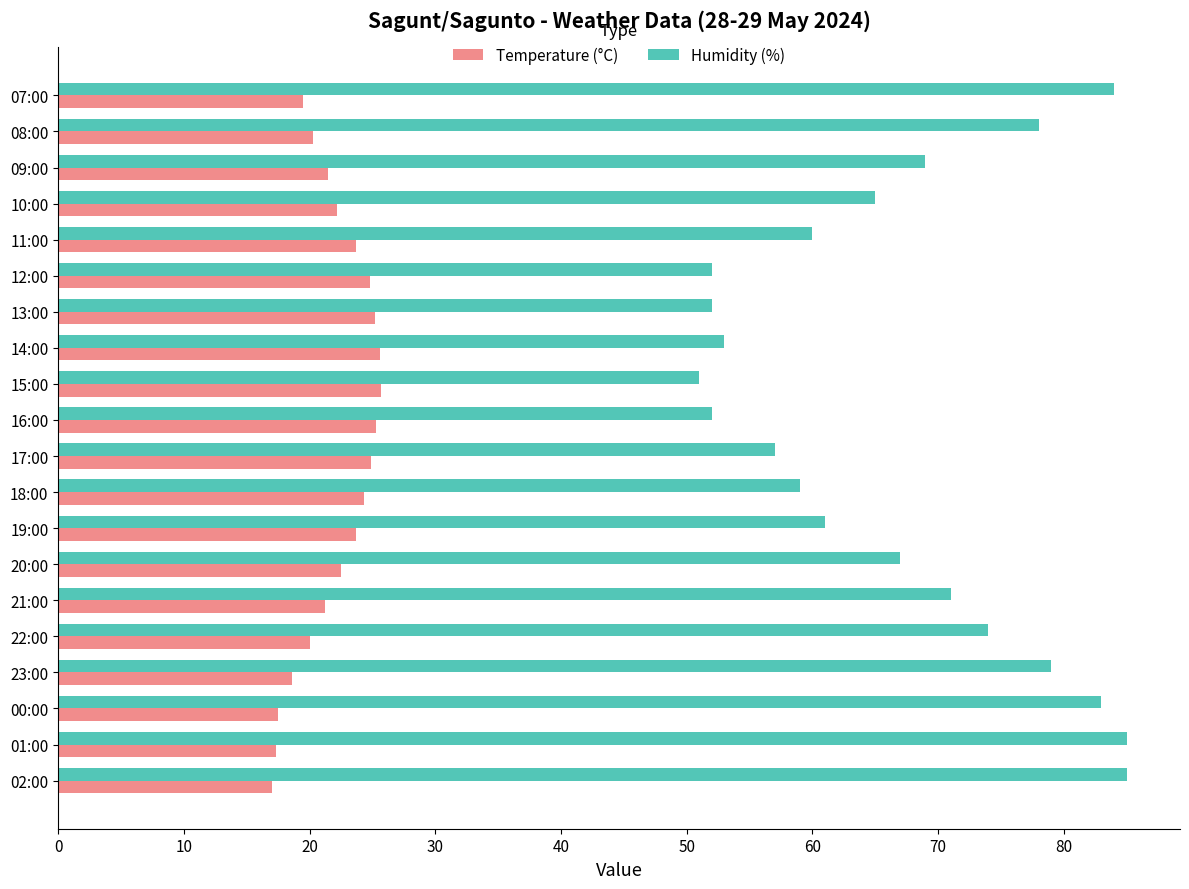

Is it true that Humidity (%) equals 52.0 at 16:00?

True